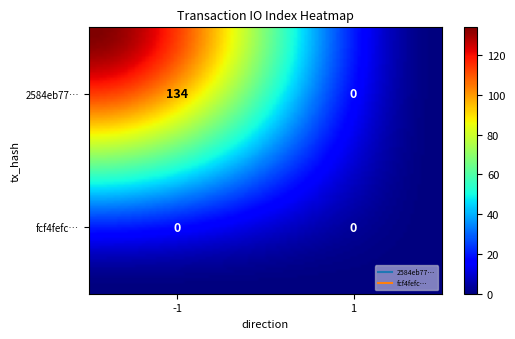

At which category does the chart reach its peak across all series?

-1